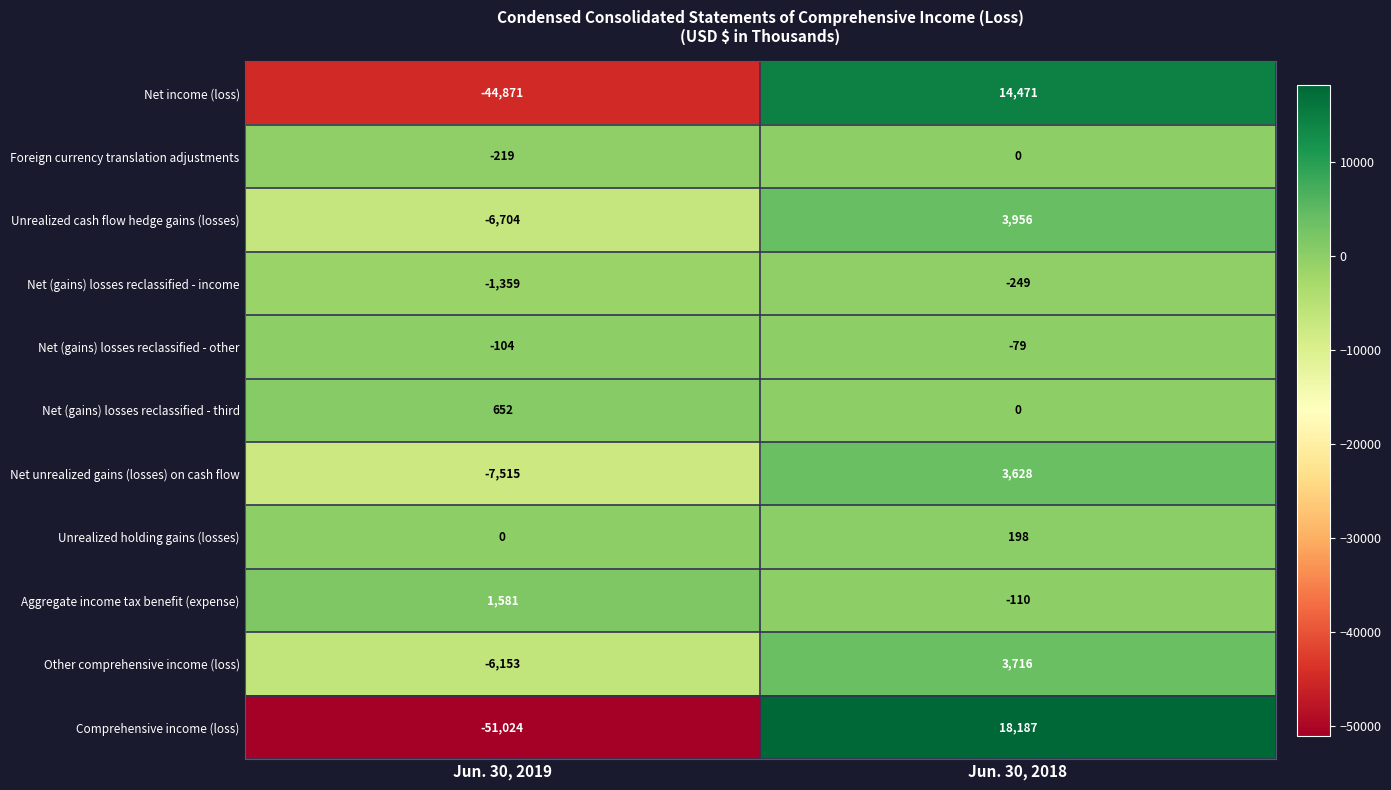

What is the total value across all series at Jun. 30, 2018?

43718